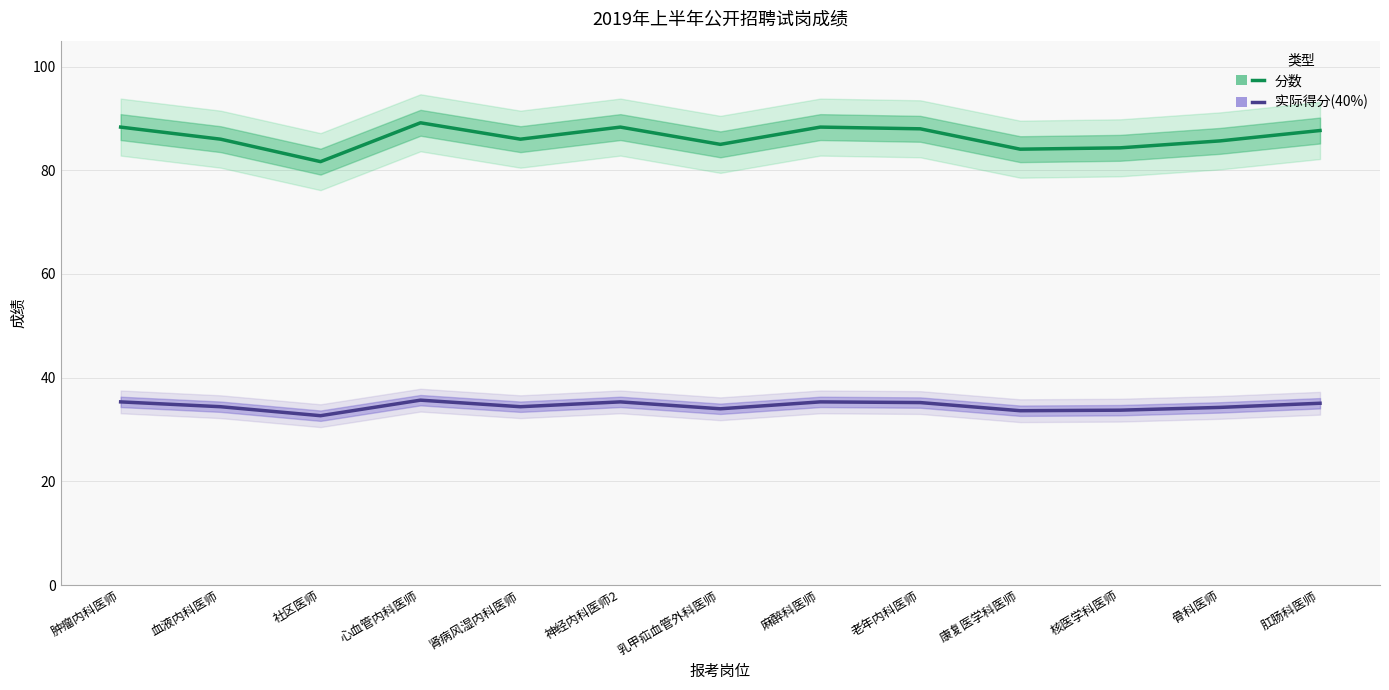

True or false: 实际得分(40%) and 分数 intersect in this chart.

False